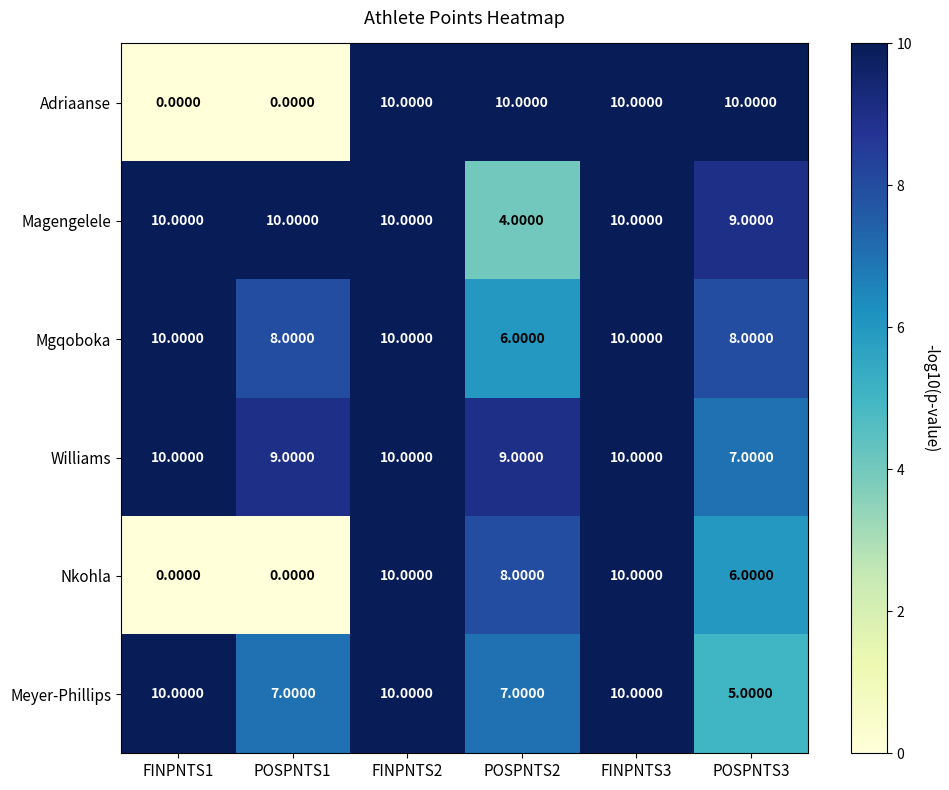

Which series changed the most between FINPNTS1 and POSPNTS3?

Adriaanse